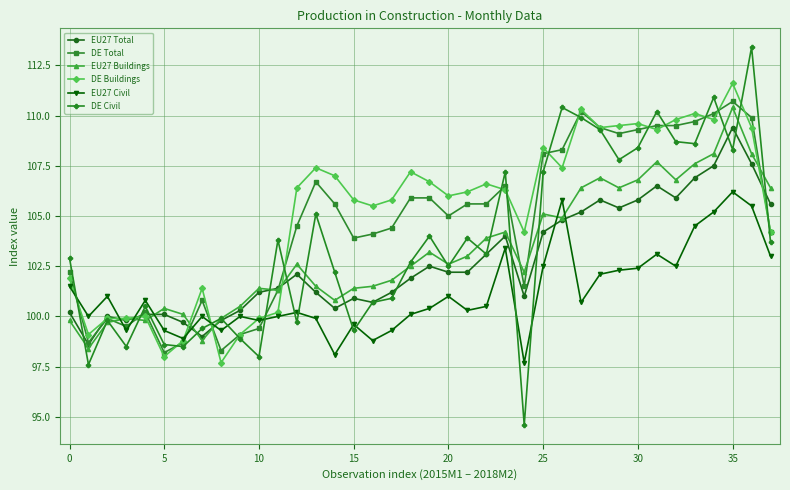

Which series has the widest spread of values?

DE Civil